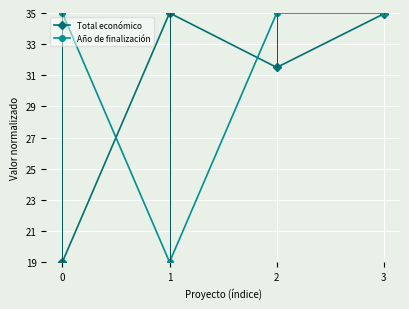

What is the difference between the maximum and second lowest values in the Total económico series?

3.5